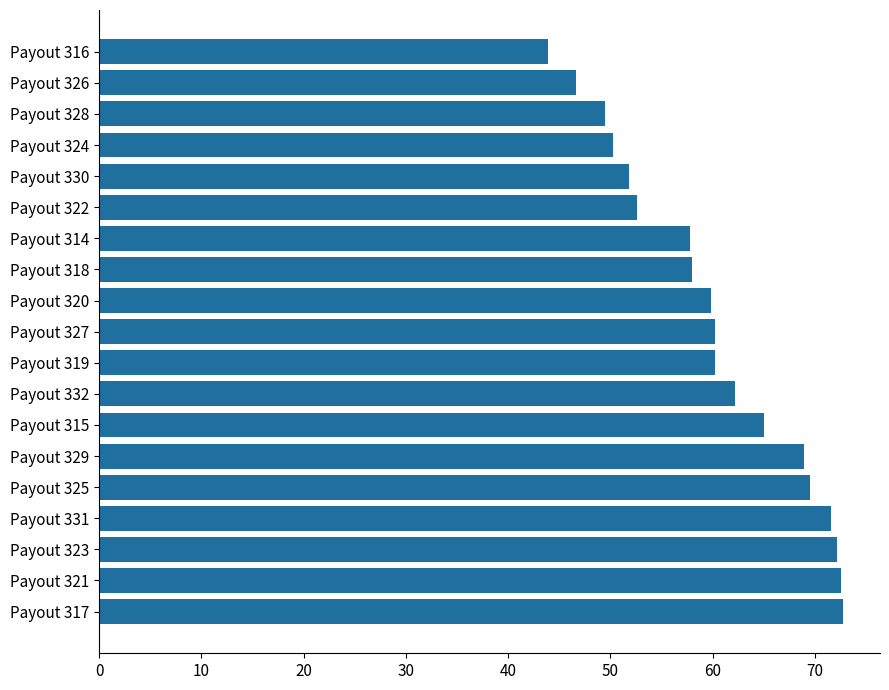

Which has a higher value, Payout 332 or Payout 327?

Payout 332